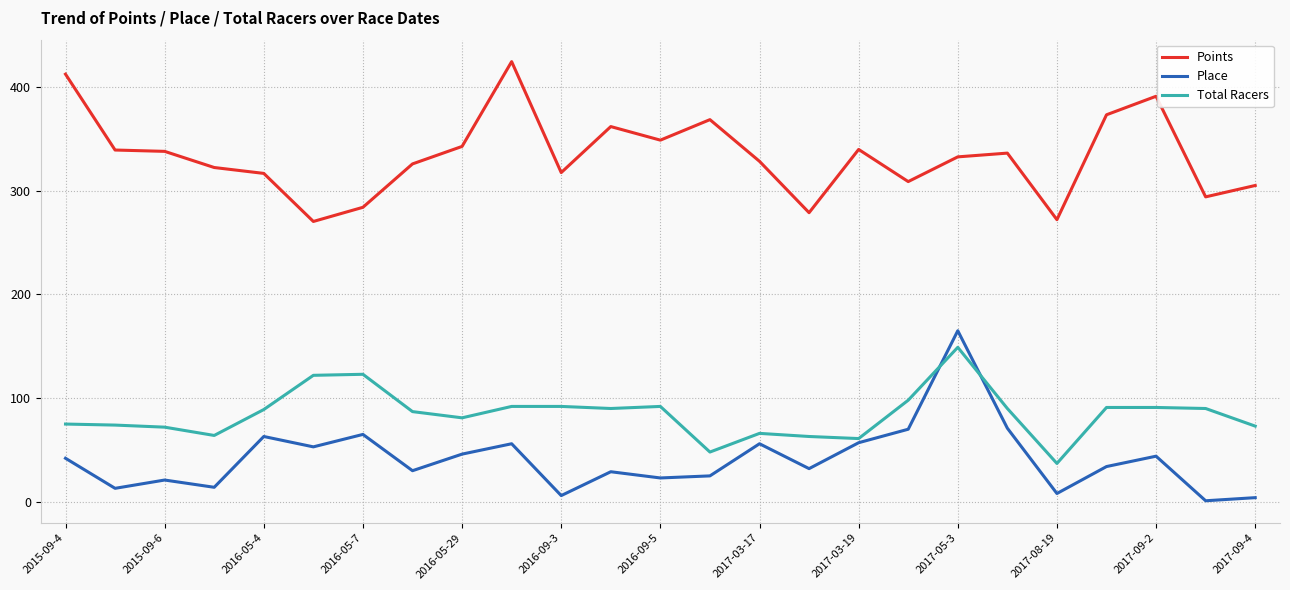

Which series has the largest total across all categories?

Points